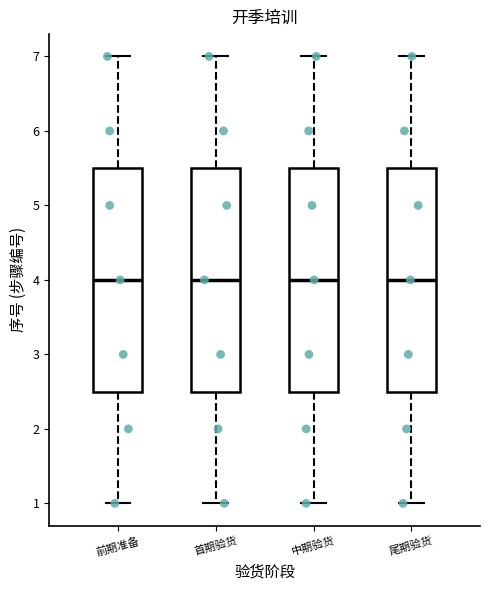

Reading left to right, transcribe this box plot: for each box, give where its median line is, the range the box spans, and where its two whiskers end, as read against the y-axis. The values are not printed on the chart, so give them approximately, as read against the axis.

前期准备: median 4.0, box 2.5 to 5.5, whiskers 1.0 to 7.0
首期验货: median 4.0, box 2.5 to 5.5, whiskers 1.0 to 7.0
中期验货: median 4.0, box 2.5 to 5.5, whiskers 1.0 to 7.0
尾期验货: median 4.0, box 2.5 to 5.5, whiskers 1.0 to 7.0